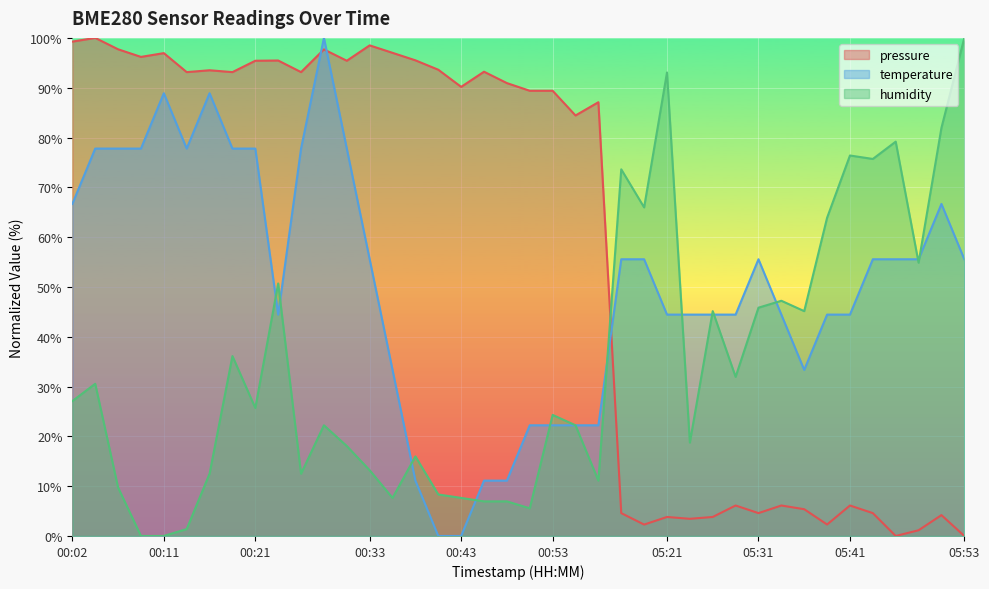

At which category does temperature reach its first local valley?

00:14